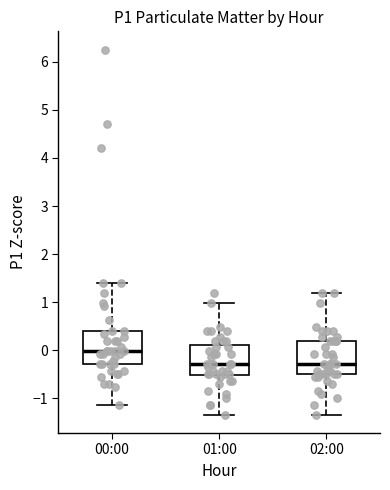

Reading left to right, transcribe this box plot: for each box, give where its median line is, the range the box spans, and where its two whiskers end, as read against the y-axis. The values are not printed on the chart, so give them approximately, as read against the axis.

00:00: median 0.0, box -0.3 to 0.4, whiskers -1.1 to 1.4
01:00: median -0.3, box -0.5 to 0.1, whiskers -1.3 to 1.0
02:00: median -0.3, box -0.5 to 0.2, whiskers -1.3 to 1.2